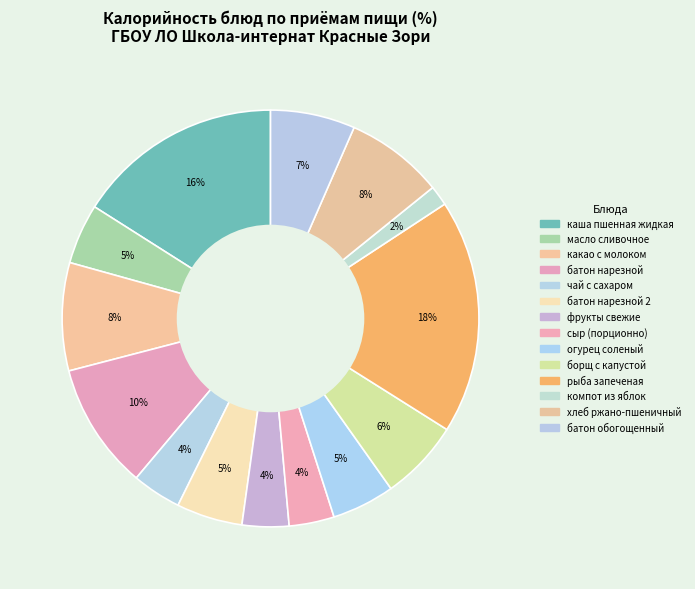

Which slice is the smallest?

компот из яблок